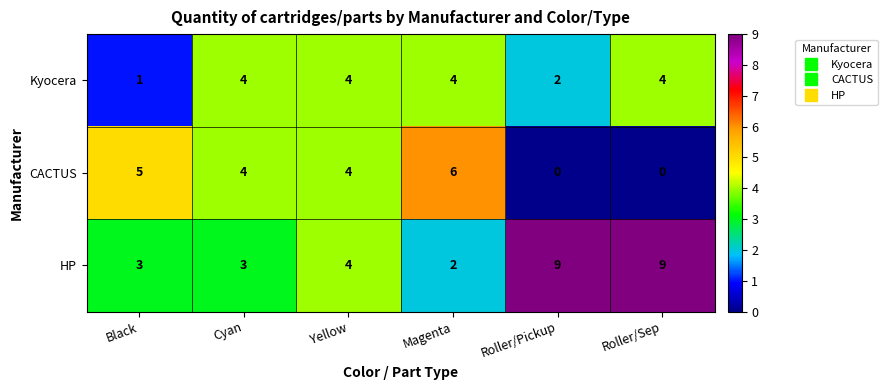

Reading left to right, extract all data points from this chart.

Kyocera: 1	4	4	4	2	4
CACTUS: 5	4	4	6	0	0
HP: 3	3	4	2	9	9